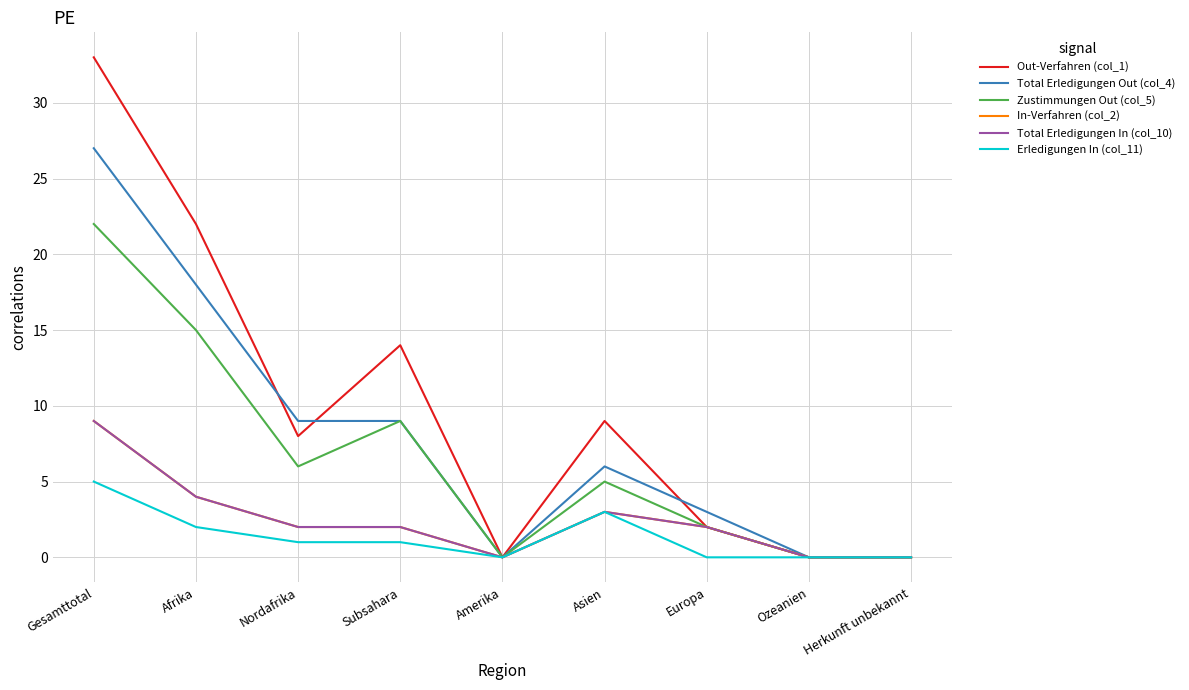

What is the value of the Total Erledigungen Out (col_4) point at the 7th from the left?

3